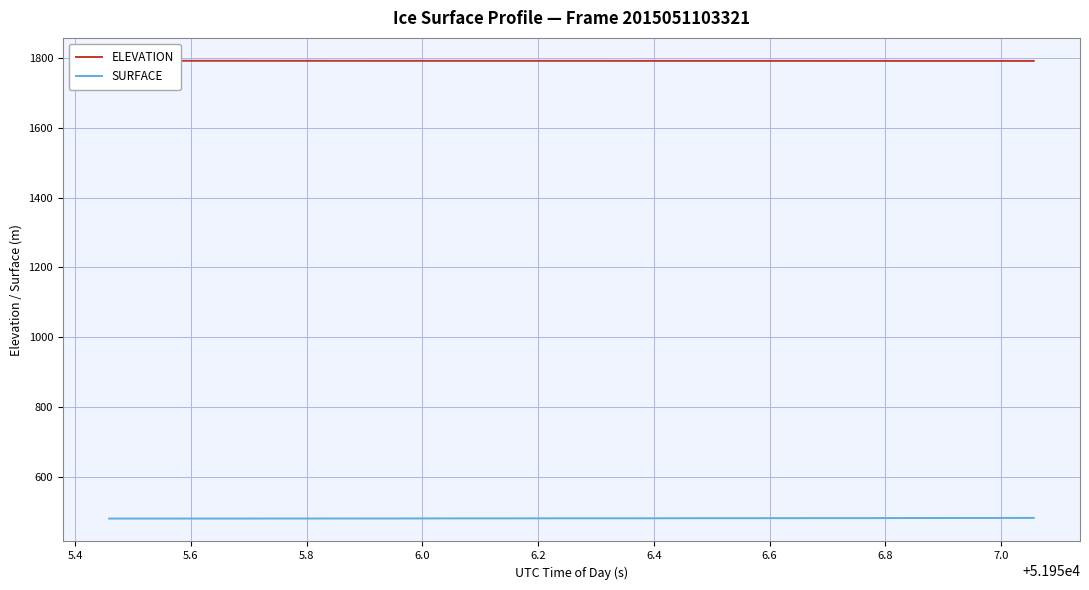

How many data points does each series have?

40